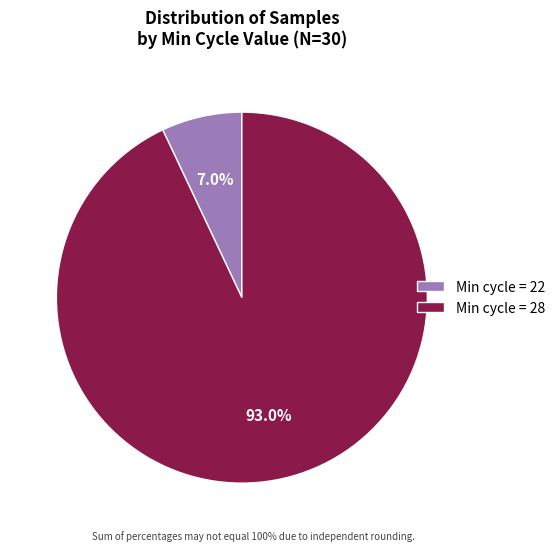

Does Min cycle = 22 account for over 50% of the chart?

No